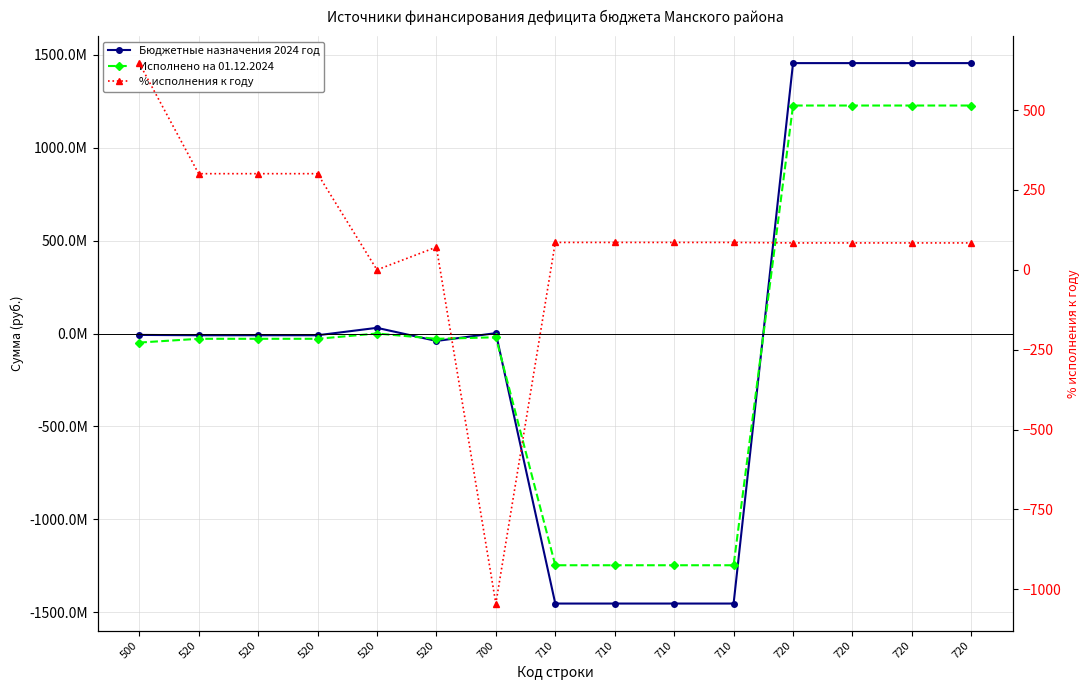

Where is the first local minimum for Исполнено на 01.12.2024?

520